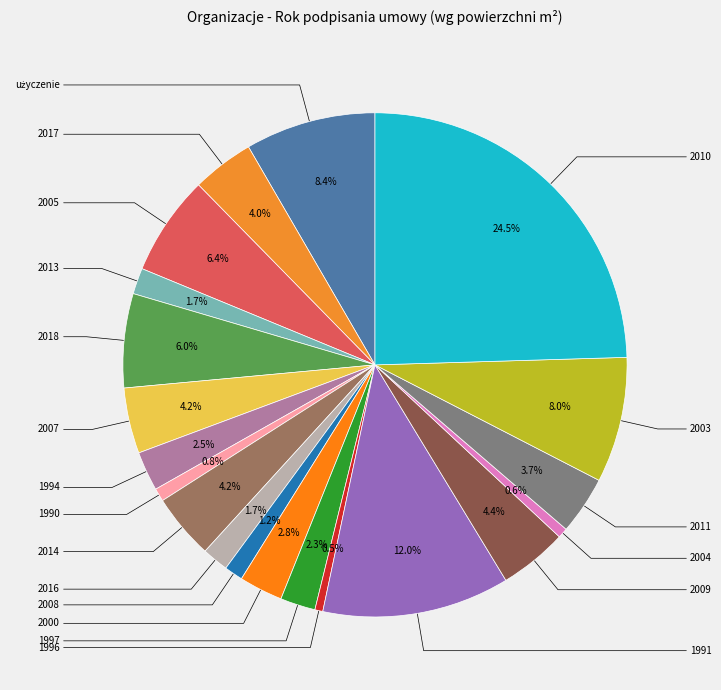

How many slices are in this pie chart?

20